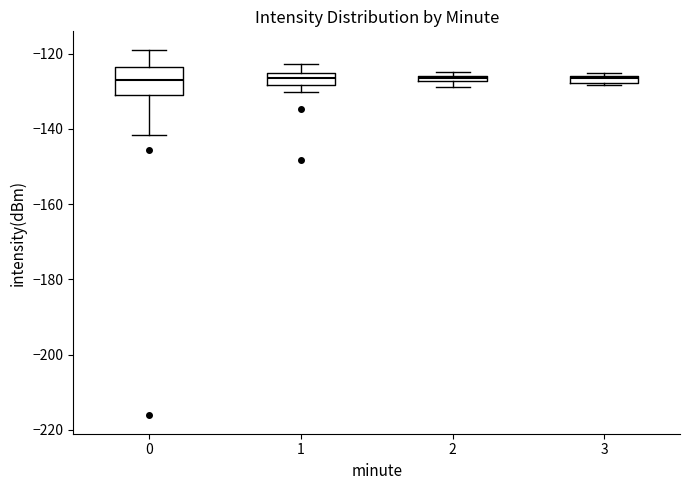

Where is the upper edge of the box at x = 3 on the y-axis? The values are not printed on the chart, so give them approximately, as read against the axis.

-126